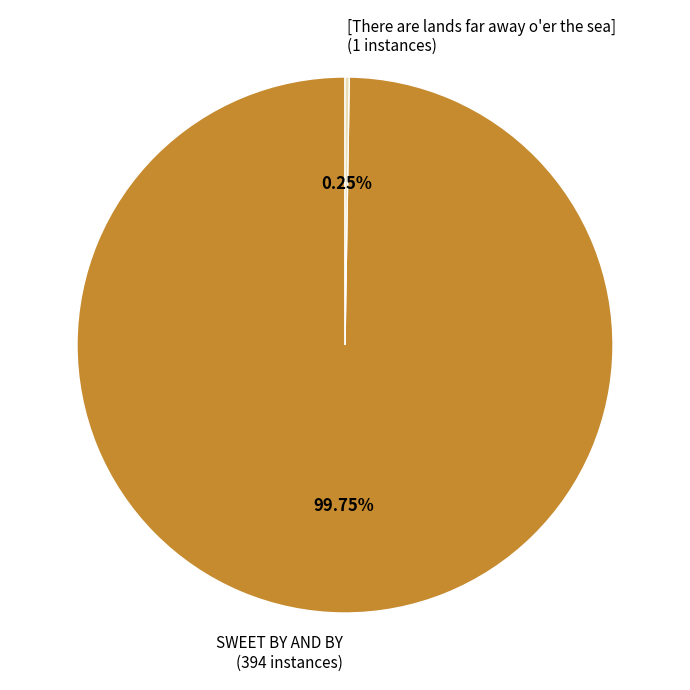

Does any single category account for the majority?

Yes